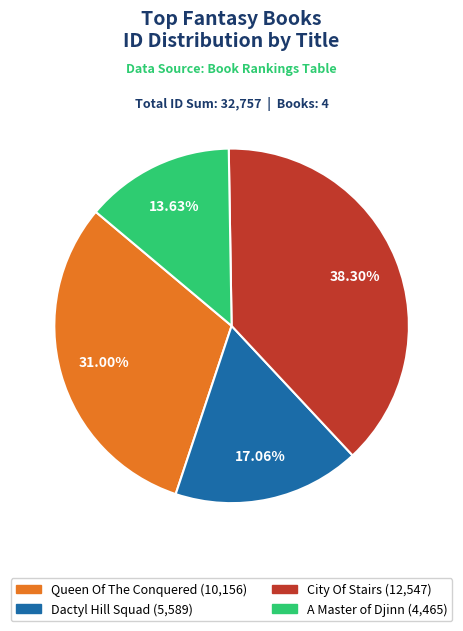

To the nearest percent, what is the average slice percentage?

25%